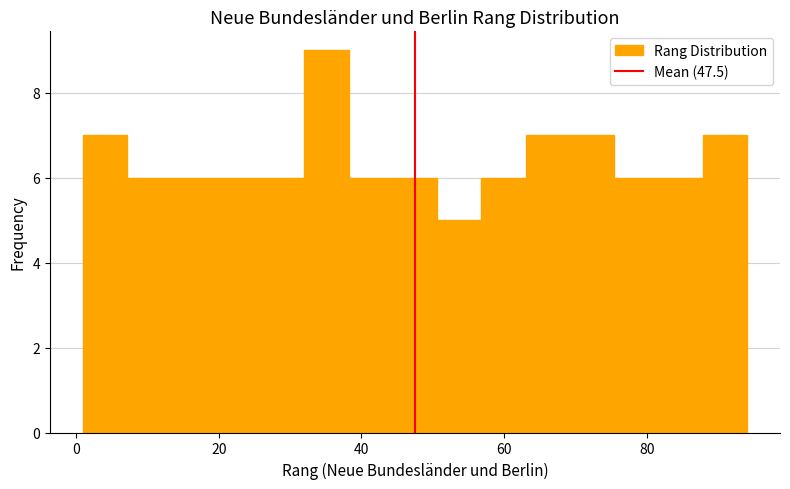

Read against the x-axis, roughly where is the centre of the tallest bar?

36